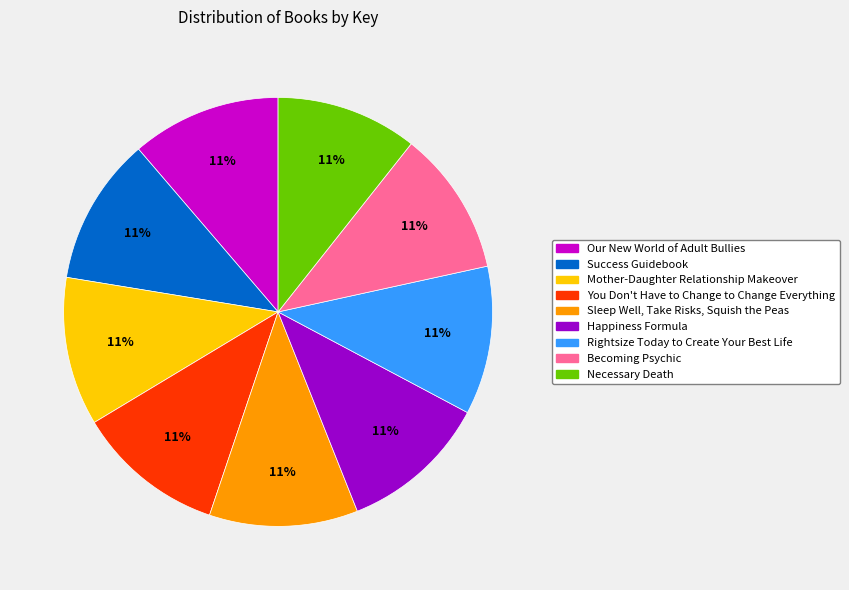

Is it true that Success Guidebook is 11% of the pie?

True